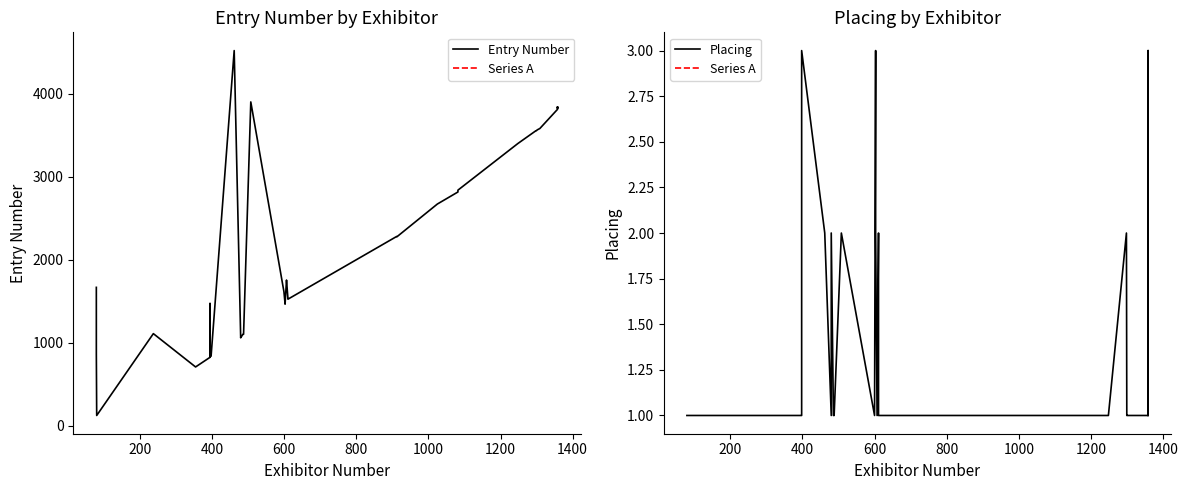

What is the difference between the maximum and second lowest values in the Placing series?

2